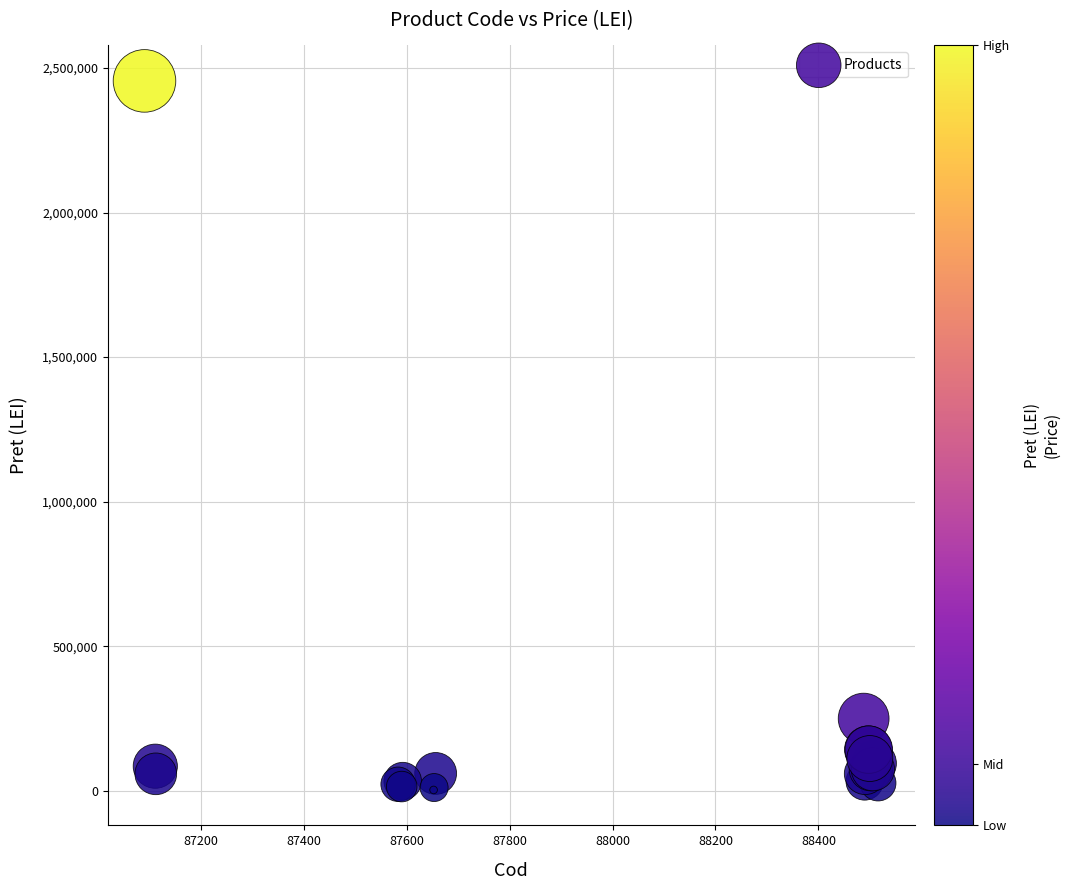

What Y value in the scatter plot is closest to 1229220?

250000.0